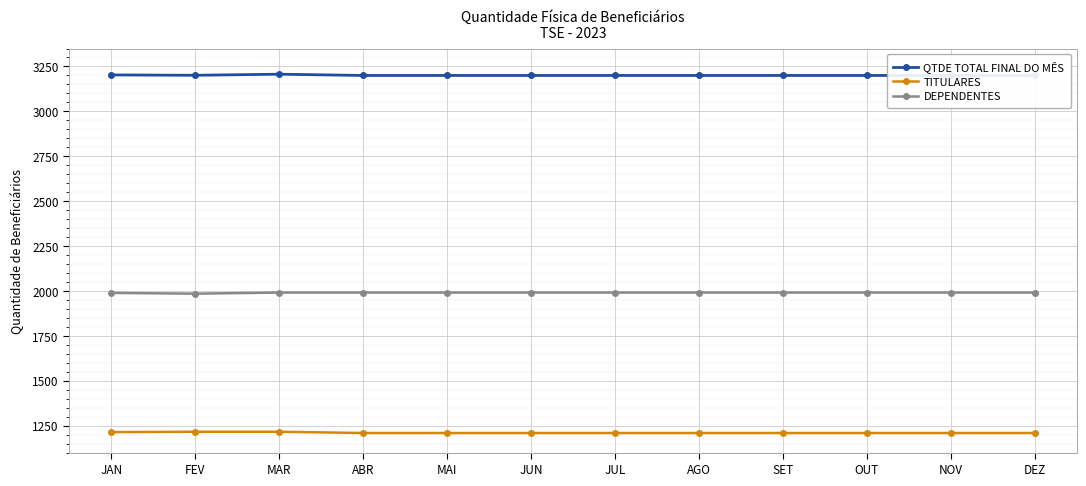

True or false: TITULARES has more than 1 interior local peaks.

False